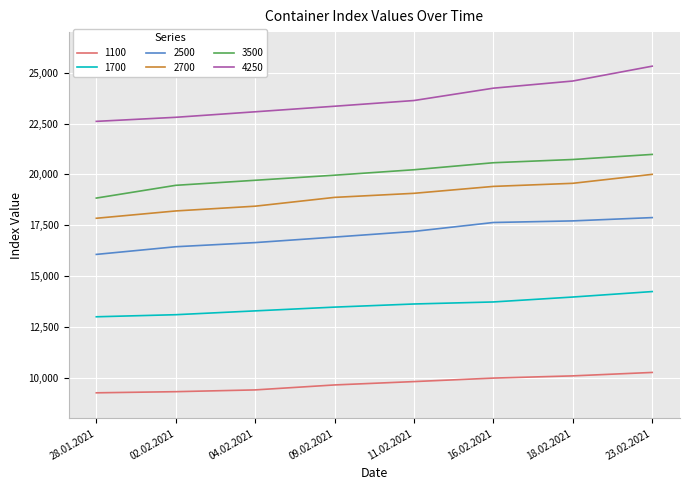

True or false: 2700 has more than 1 points higher than both neighbors.

False